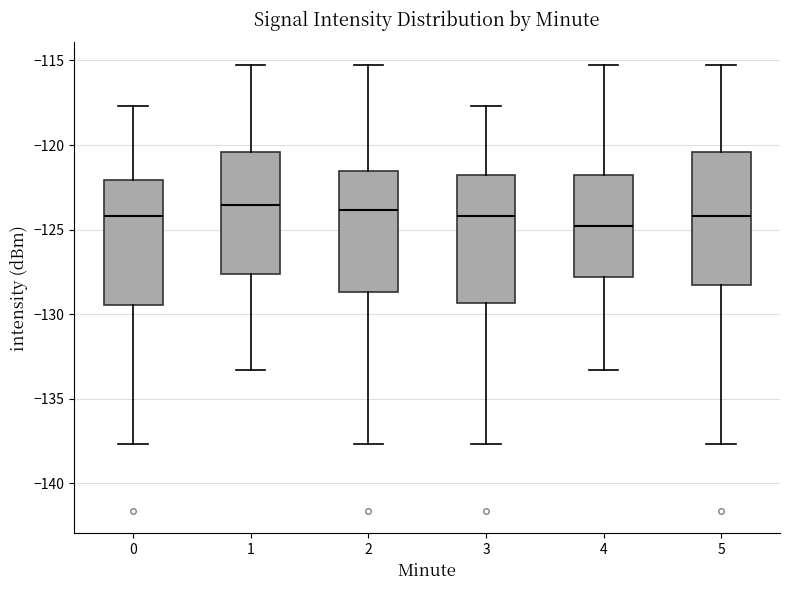

Reading left to right, transcribe this box plot: for each box, give where its median line is, the range the box spans, and where its two whiskers end, as read against the y-axis. The values are not printed on the chart, so give them approximately, as read against the axis.

0: median -124.0, box -129.5 to -122.0, whiskers -137.5 to -117.5
1: median -123.5, box -127.5 to -120.5, whiskers -133.5 to -115.0
2: median -124.0, box -128.5 to -121.5, whiskers -137.5 to -115.0
3: median -124.0, box -129.5 to -122.0, whiskers -137.5 to -117.5
4: median -125.0, box -128.0 to -122.0, whiskers -133.5 to -115.0
5: median -124.0, box -128.5 to -120.5, whiskers -137.5 to -115.0